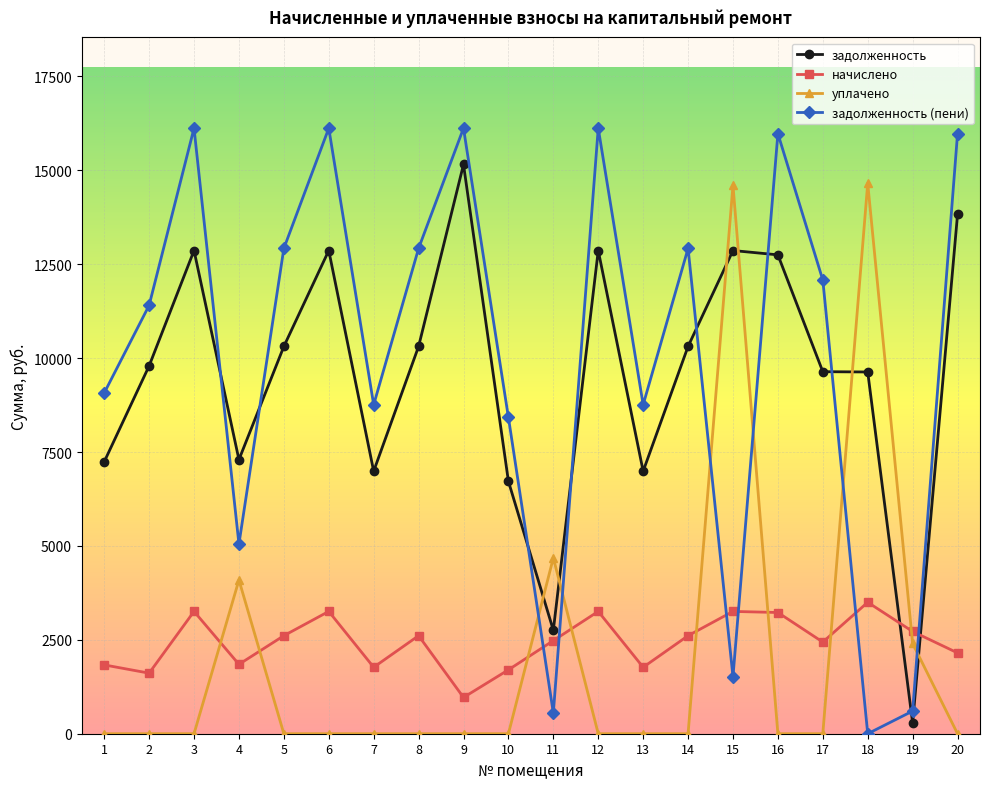

What is the difference between the maximum and minimum values in the задолженность (пени) series?

16120.2